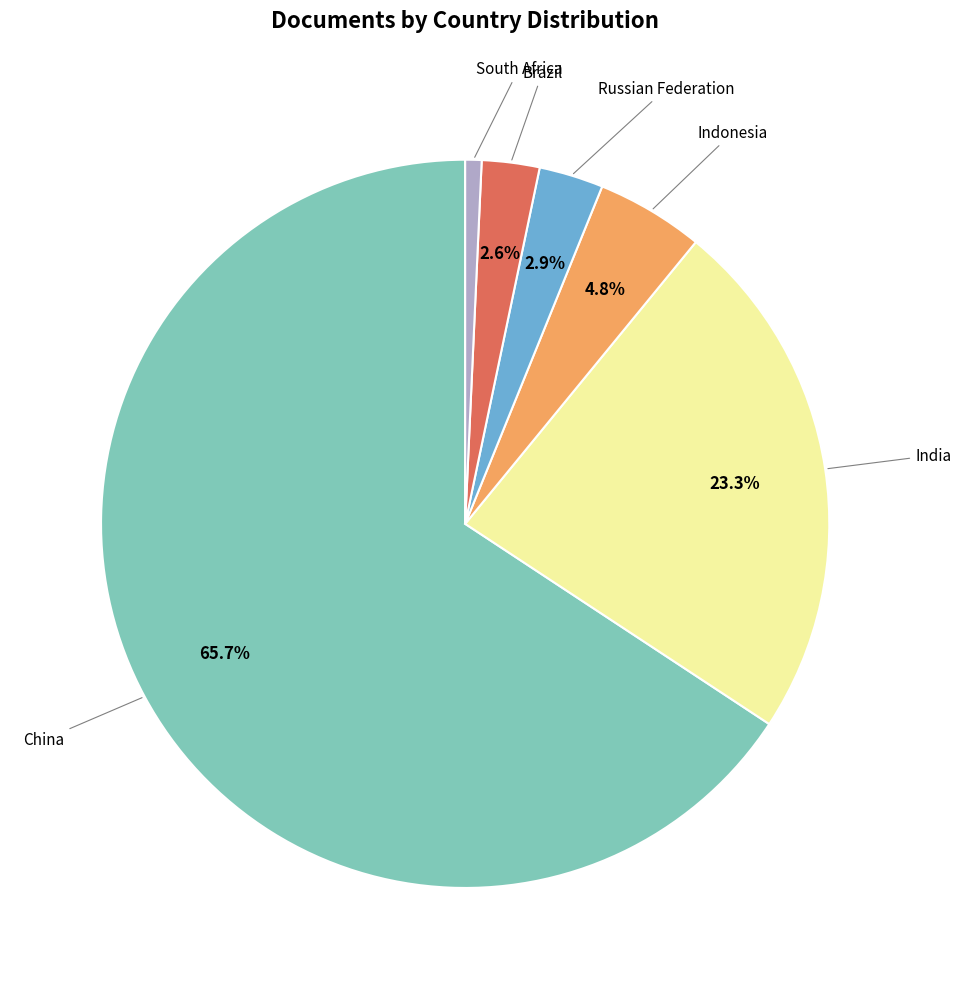

Does any single category account for the majority?

Yes